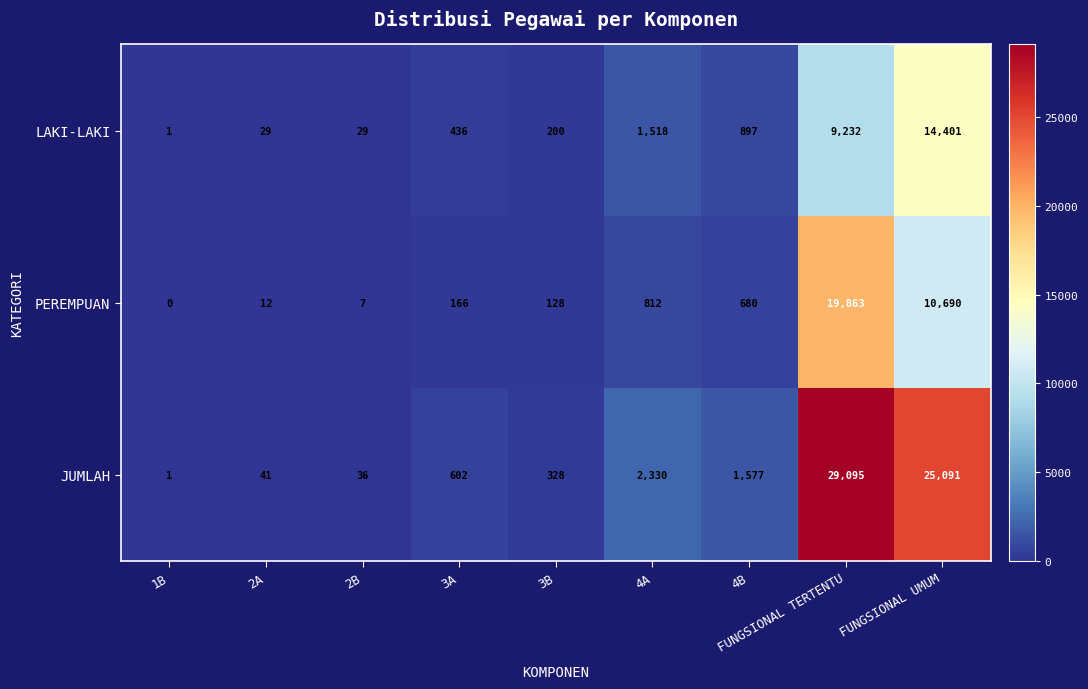

The JUMLAH series shows 26 at 2A. True or false?

False